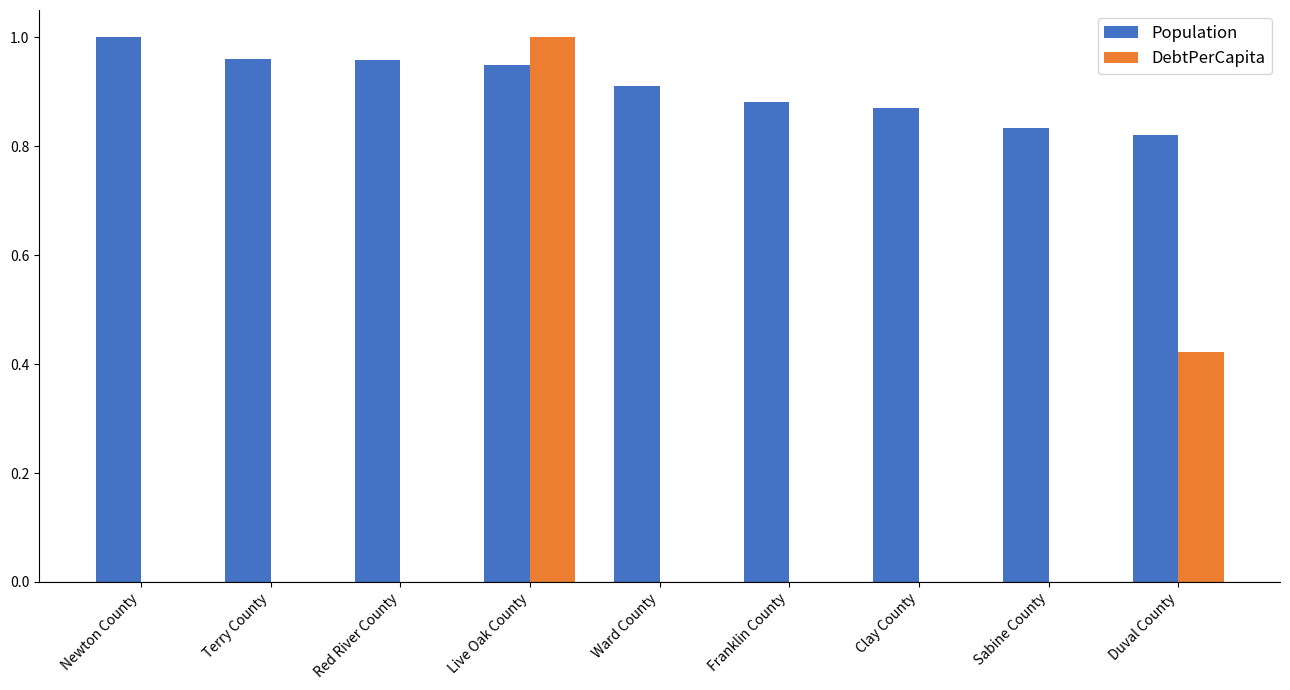

At which category is the sum across all series the highest?

Live Oak County